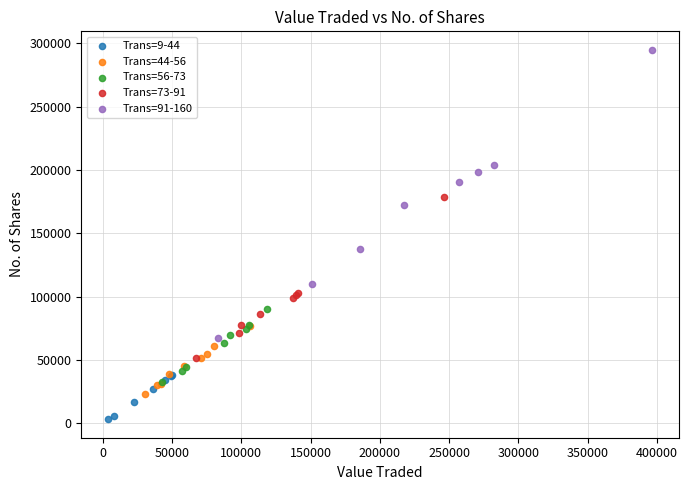

Which series has the largest Y range (max minus min)?

Trans=91-160